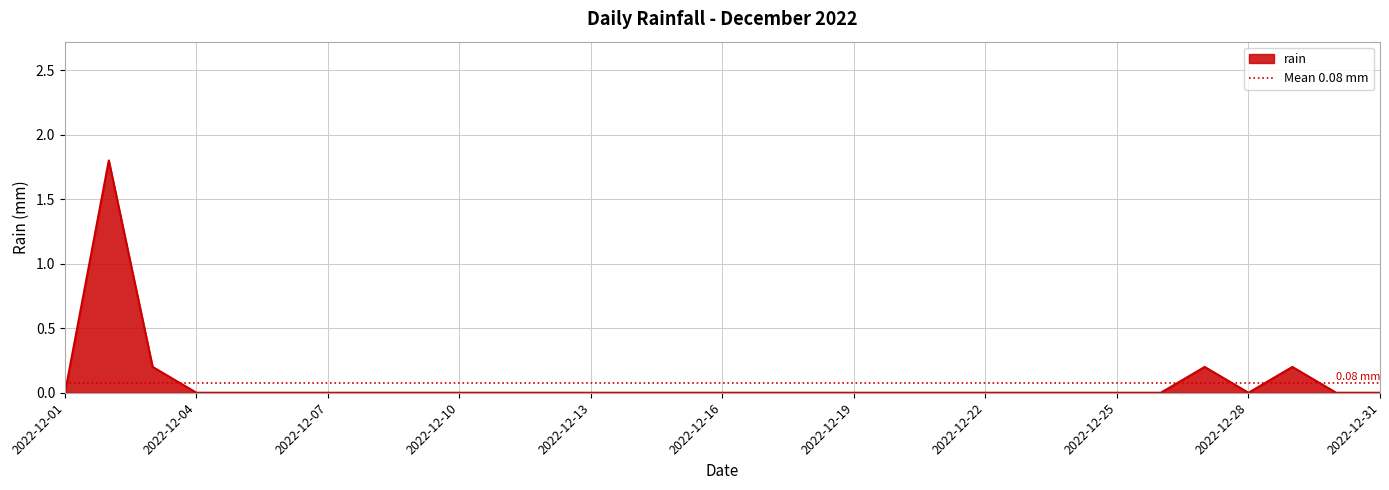

Reading left to right, extract all data points from this chart.

0.0	1.8	0.2	0.0	0.0	0.0	0.0	0.0	0.0	0.0	0.0	0.0	0.0	0.0	0.0	0.0	0.0	0.0	0.0	0.0	0.0	0.0	0.0	0.0	0.0	0.0	0.2	0.0	0.2	0.0	0.0